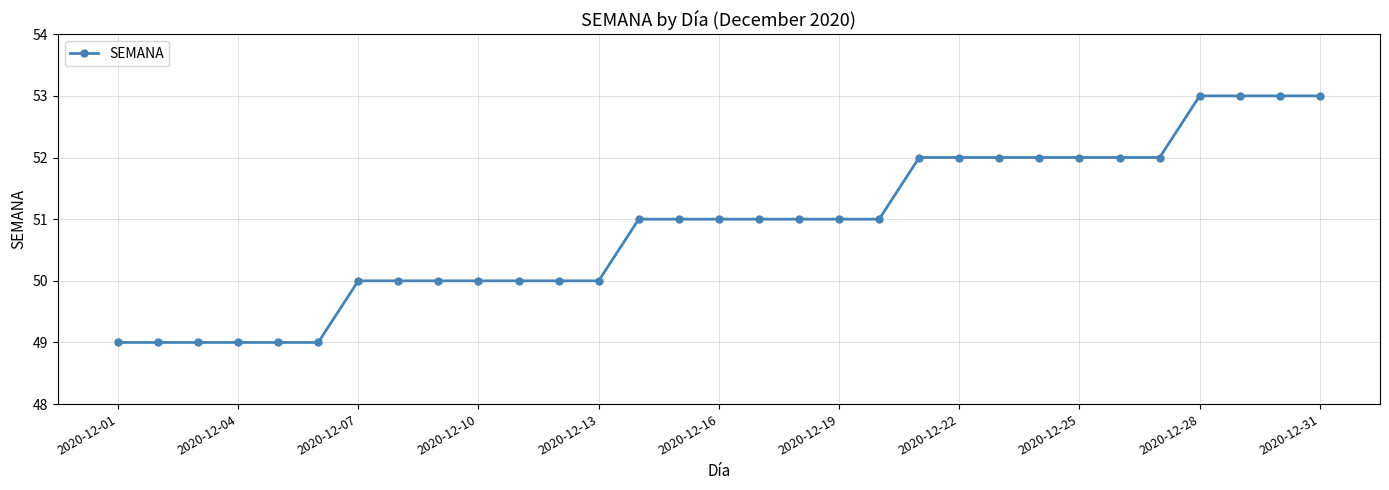

Reading left to right, transcribe all the data shown in this chart.

49	49	49	49	49	49	50	50	50	50	50	50	50	51	51	51	51	51	51	51	52	52	52	52	52	52	52	53	53	53	53